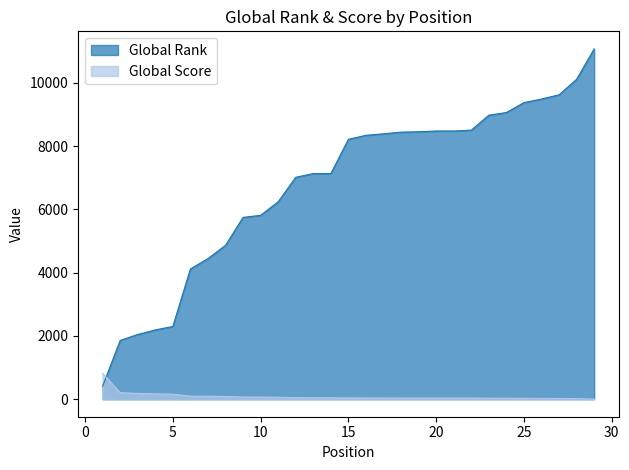

True or false: Global Score has a value of 27 at 25.

True